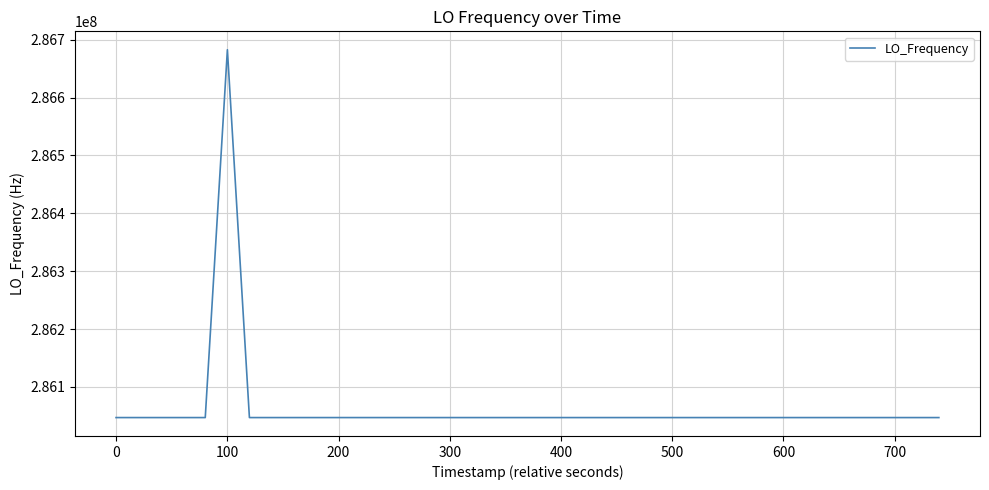

How many values are below 286046999?

15